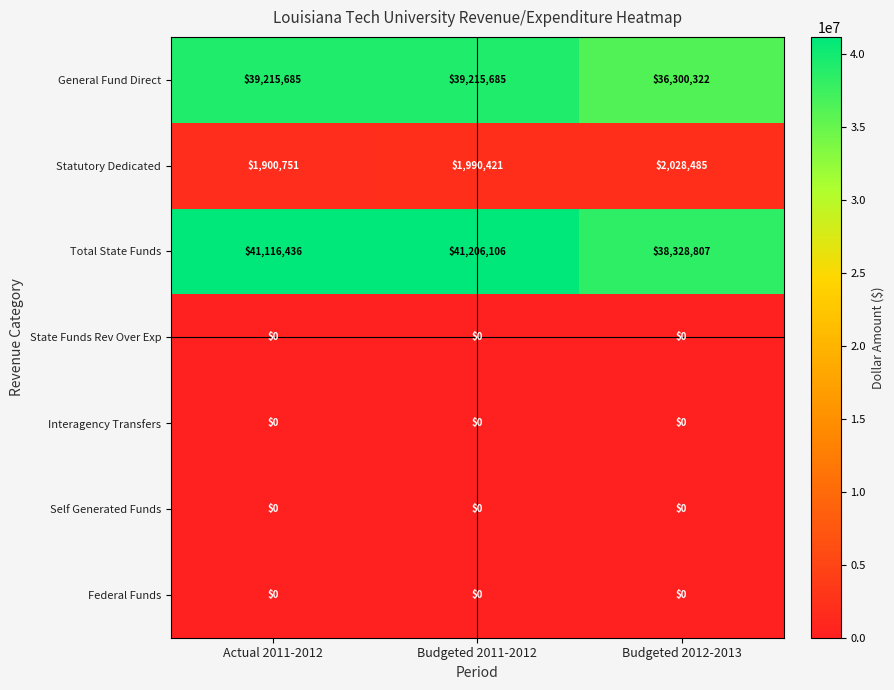

At how many categories does at least one series exceed 8724958?

3